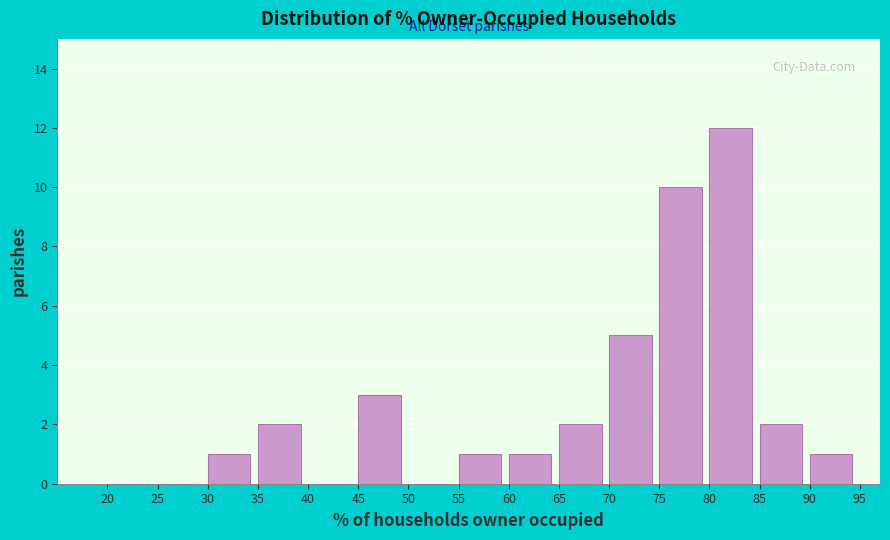

Reading left to right, list every bar in this chart as the range it spans on the x-axis followed by its height. The values are not printed on the chart, so give them approximately, as read against the axis.

20 to 25: 0
25 to 30: 0
30 to 35: 1
35 to 40: 2
40 to 45: 0
45 to 50: 3
50 to 55: 0
55 to 60: 1
60 to 65: 1
65 to 70: 2
70 to 75: 5
75 to 80: 10
80 to 85: 12
85 to 90: 2
90 to 95: 1